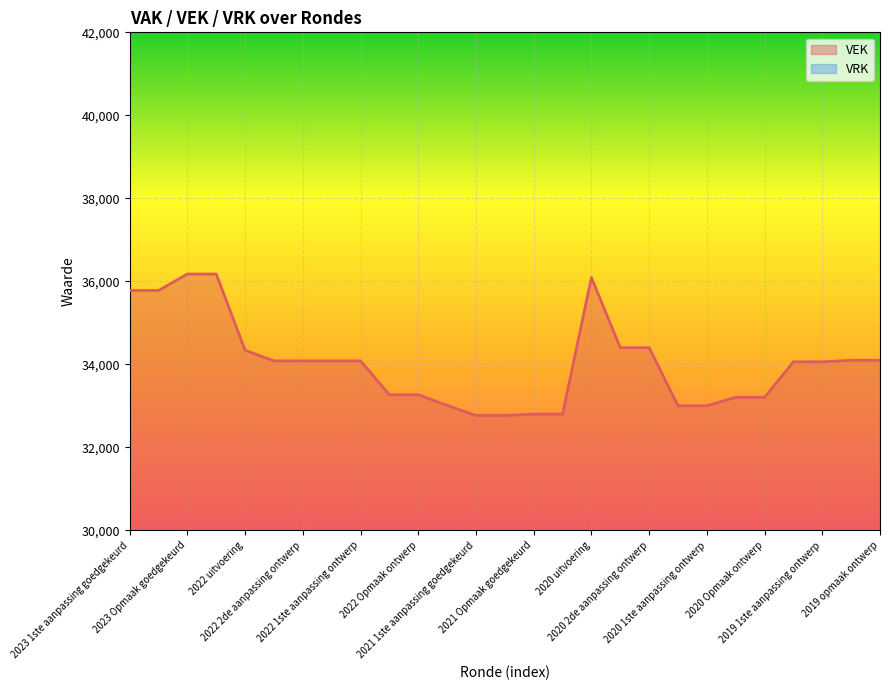

What is the average value?

34036